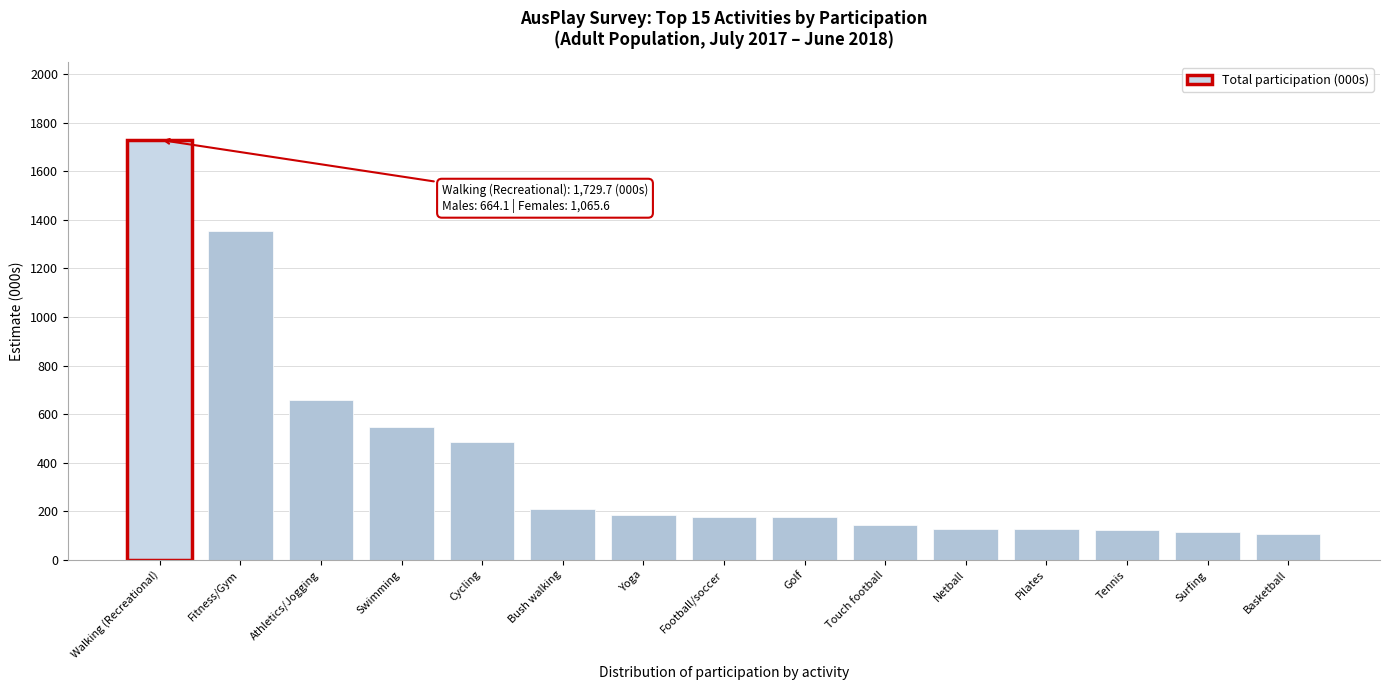

Between Football/soccer and Pilates, which is larger?

Football/soccer